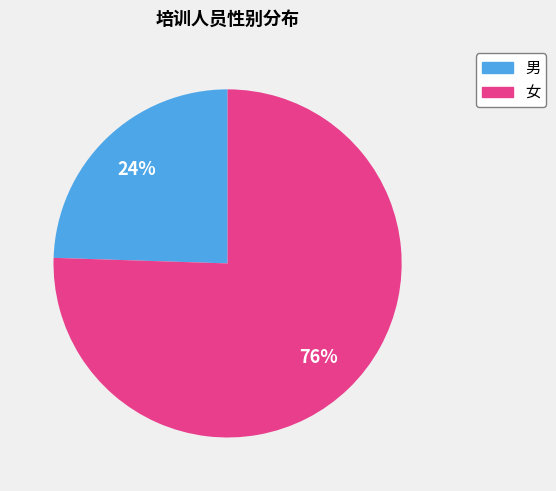

Rank the categories by value from lowest to highest.

男, 女